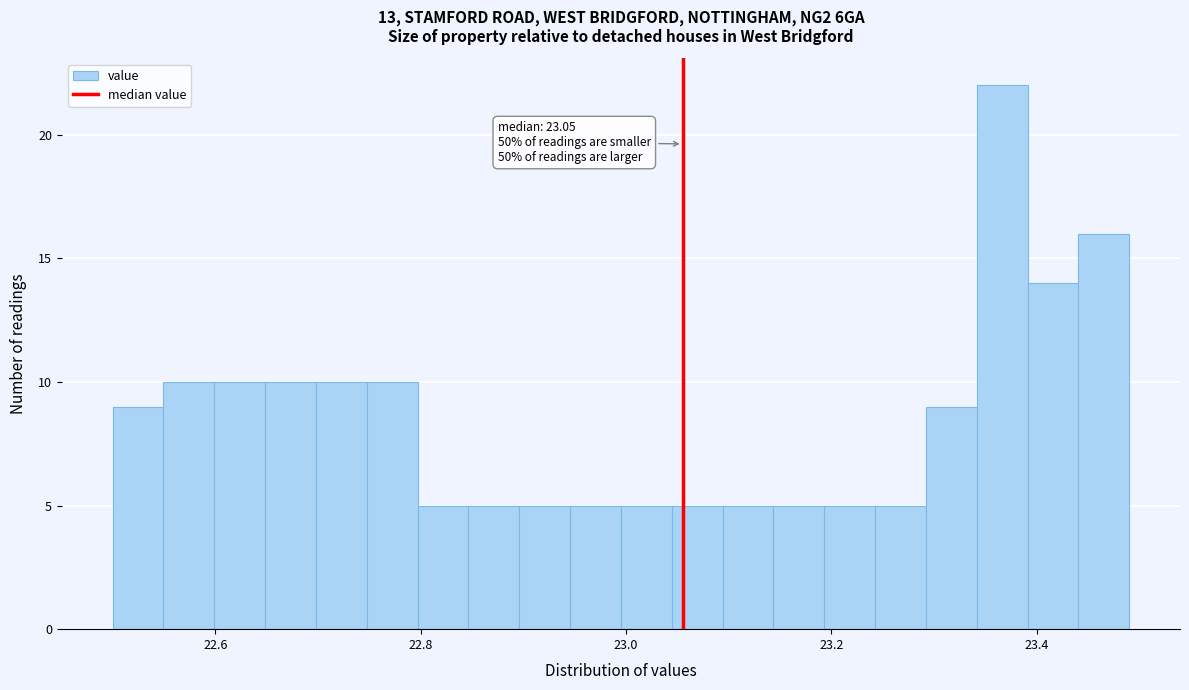

Around what value on the x-axis is the tallest bar? Give the approximate position of its centre, as read against the axis.

23.36